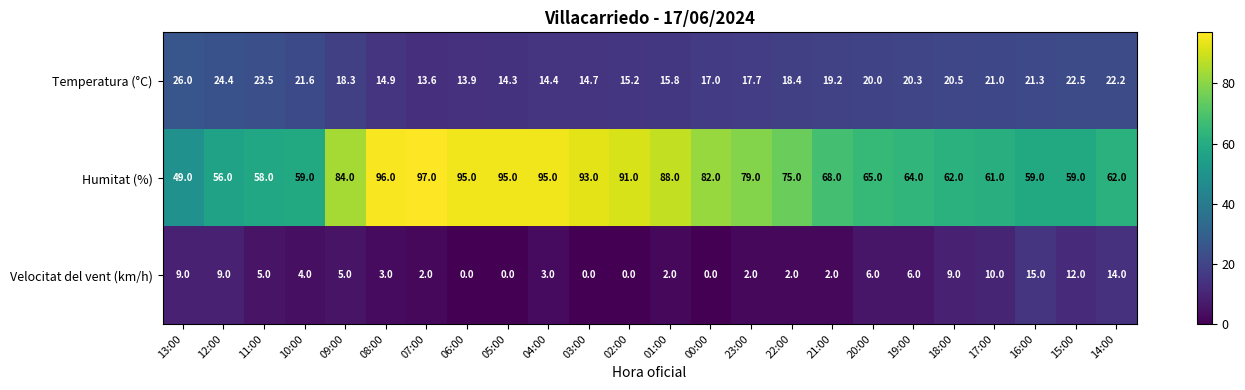

What is the highest value of the Temperatura (°C) series?

26.0